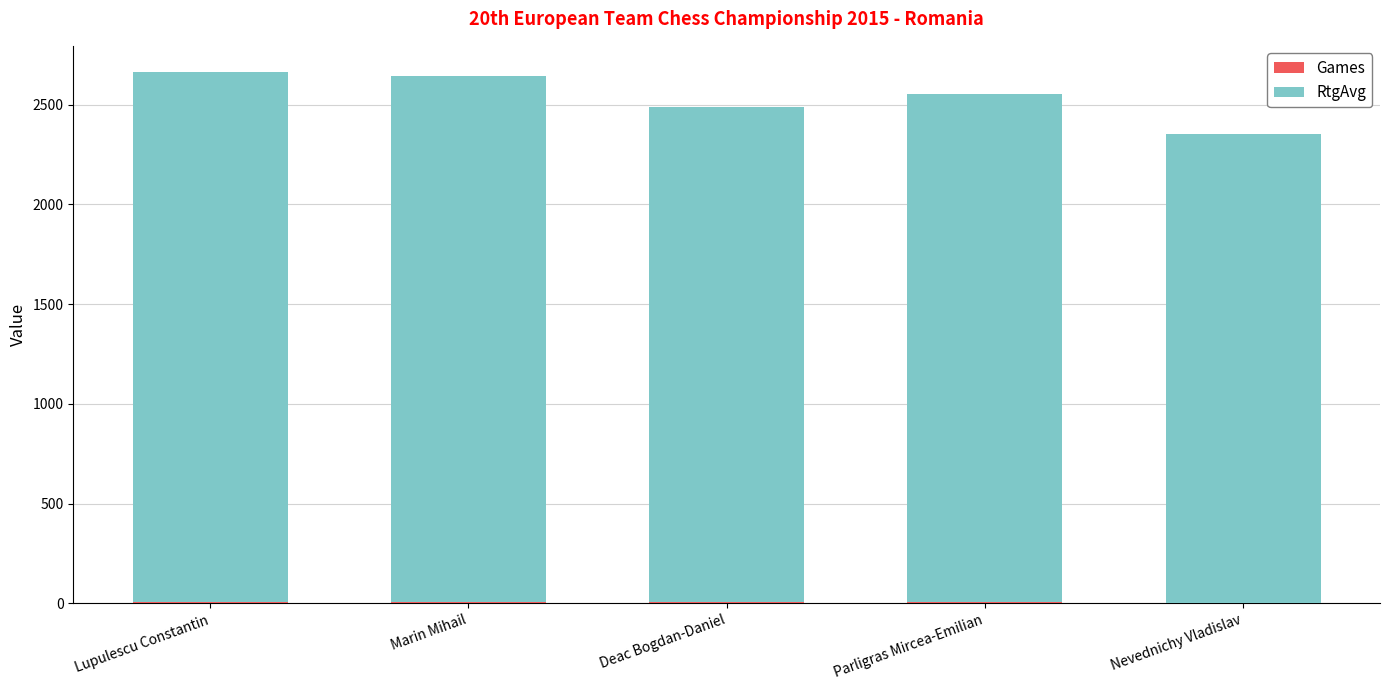

What is the value of the Games bar at the 4th from the left?

7